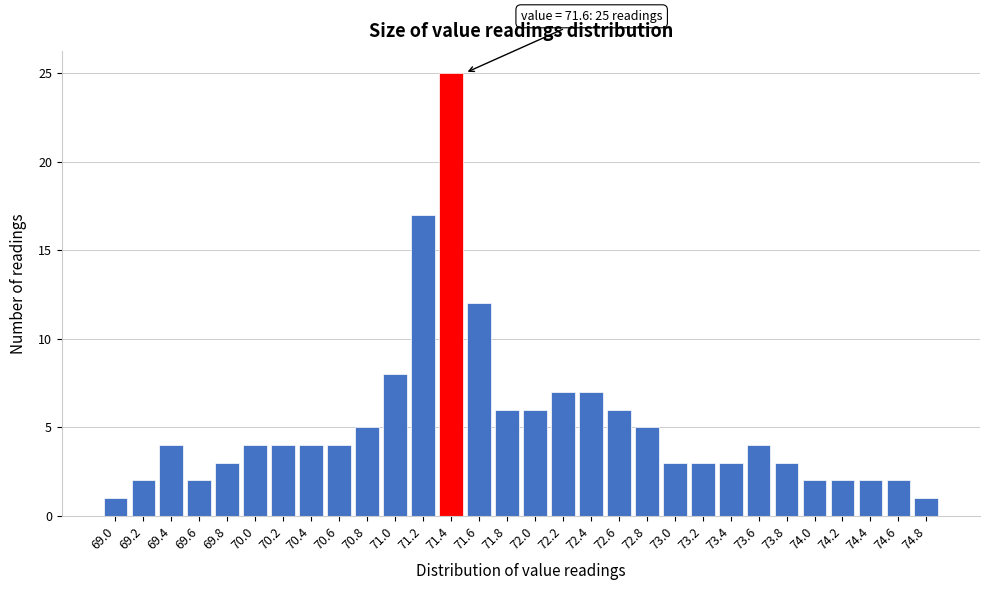

Reading left to right, what are all the values shown in this chart?

1	2	4	2	3	4	4	4	4	5	8	17	25	12	6	6	7	7	6	5	3	3	3	4	3	2	2	2	2	1